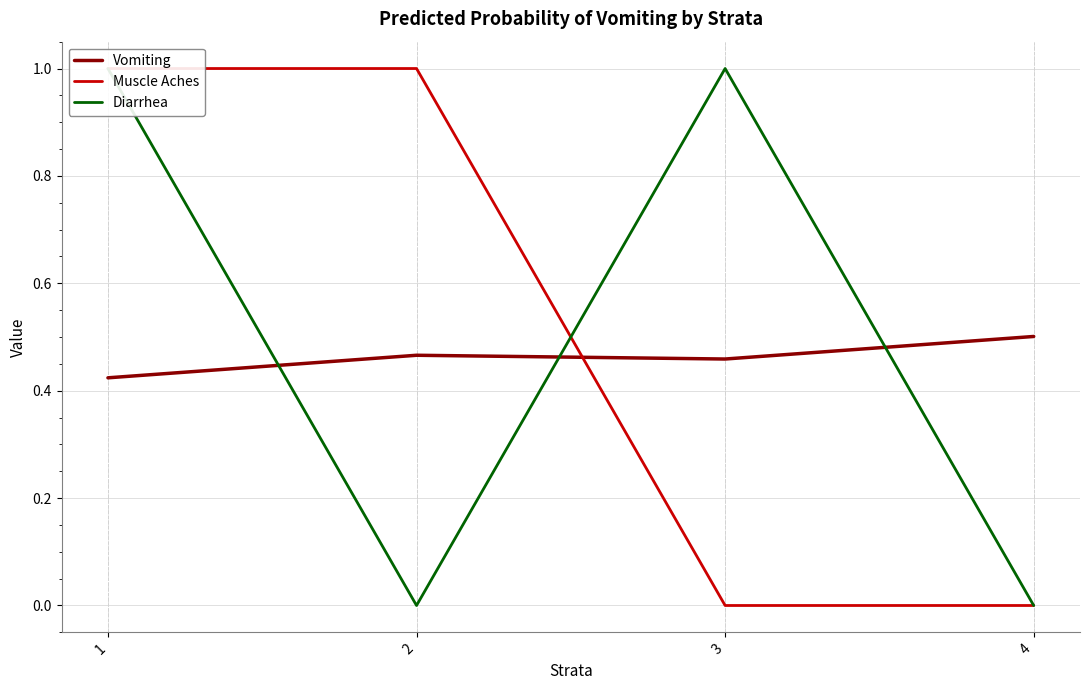

What is the sum of all Muscle Aches values?

2.0